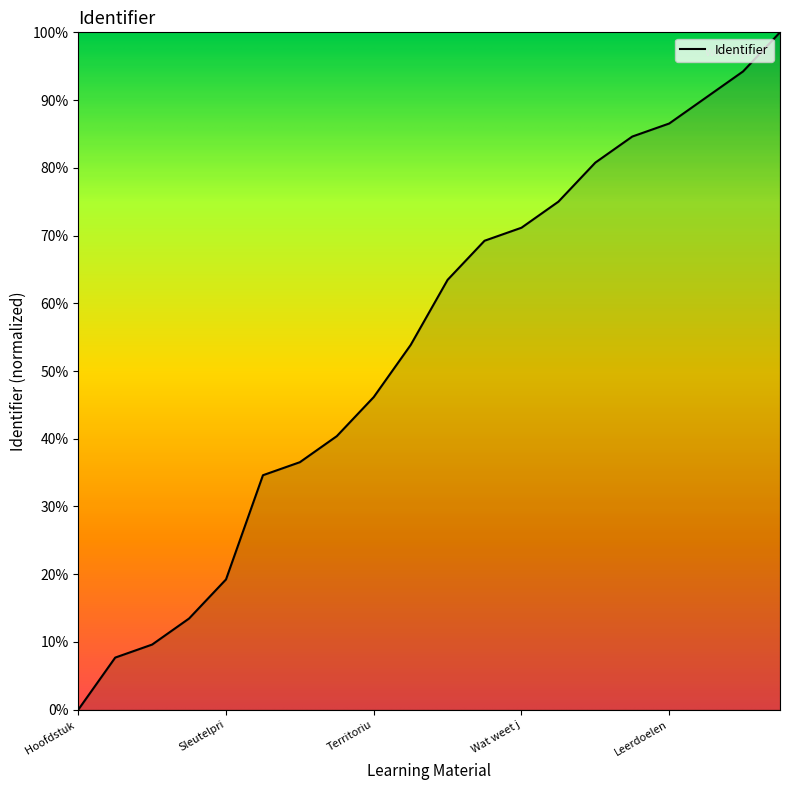

What is the maximum value shown in the chart?

100.0